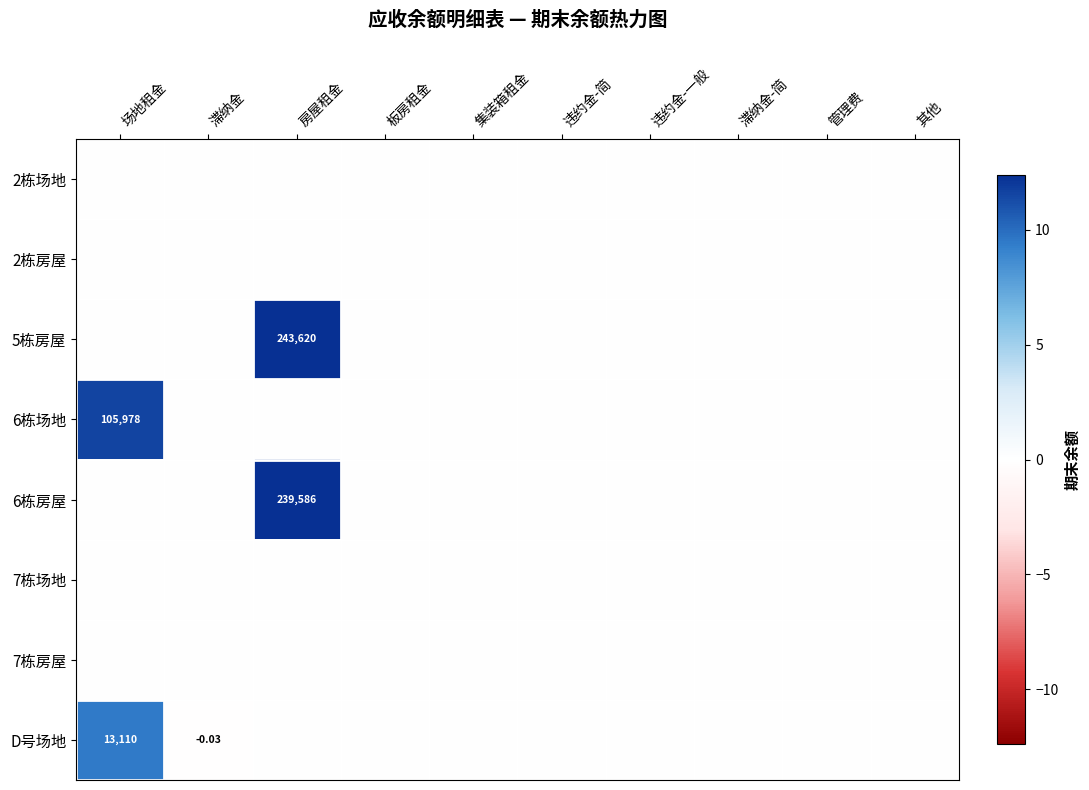

Which category has the highest value across all series?

房屋租金